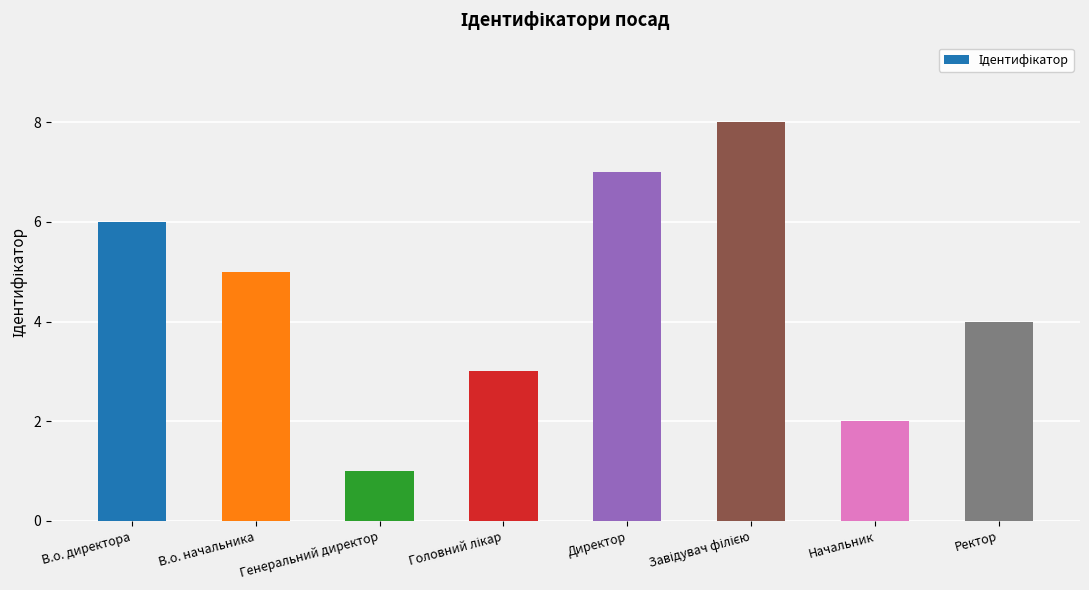

What is the difference between the maximum and minimum values?

7